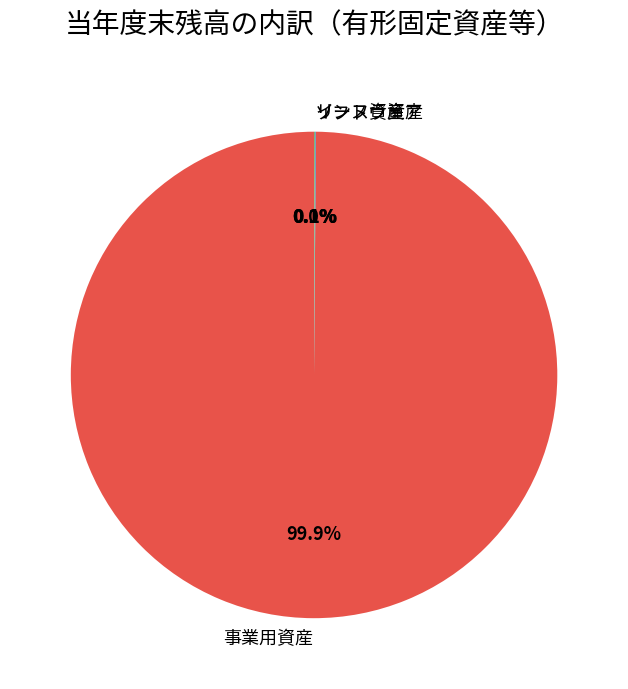

What is the largest slice in the pie chart?

事業用資産